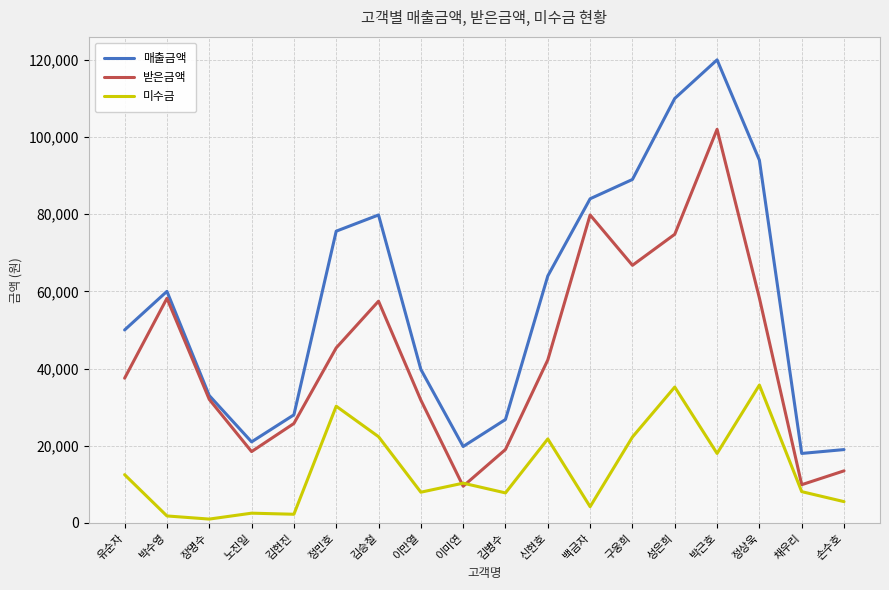

What position from the right is 김승철?

12